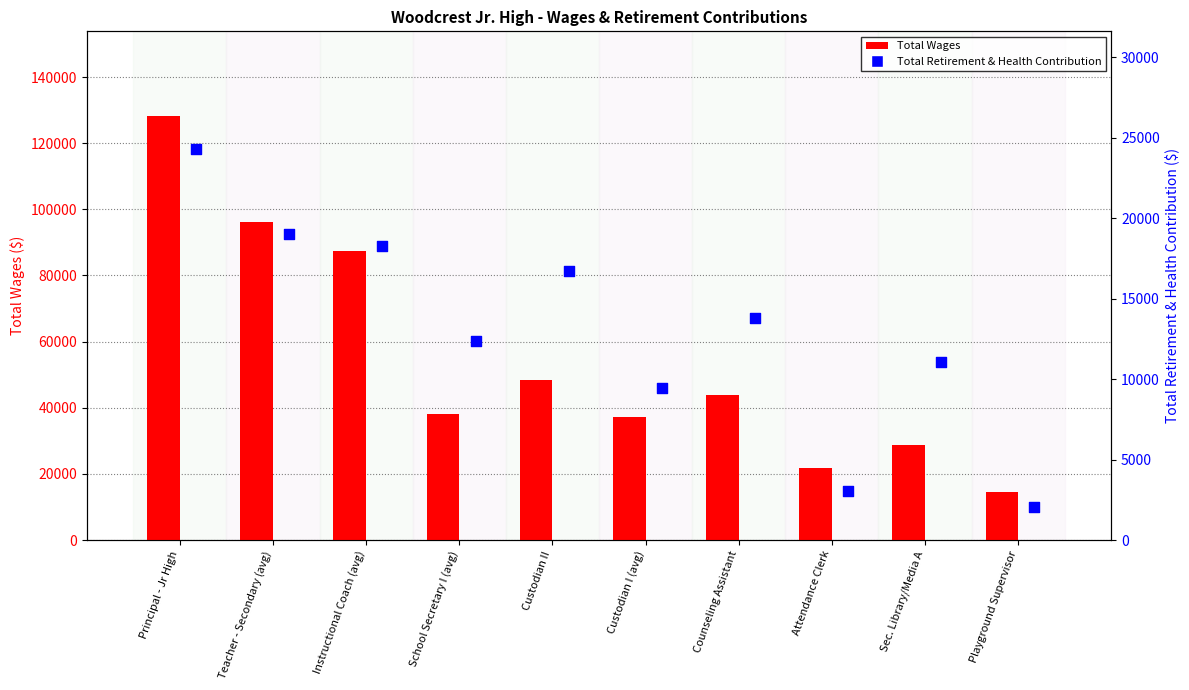

Is the value of Total Wages at Teacher - Secondary (avg) greater than the value of Total Retirement & Health Contribution at Teacher - Secondary (avg)?

Yes